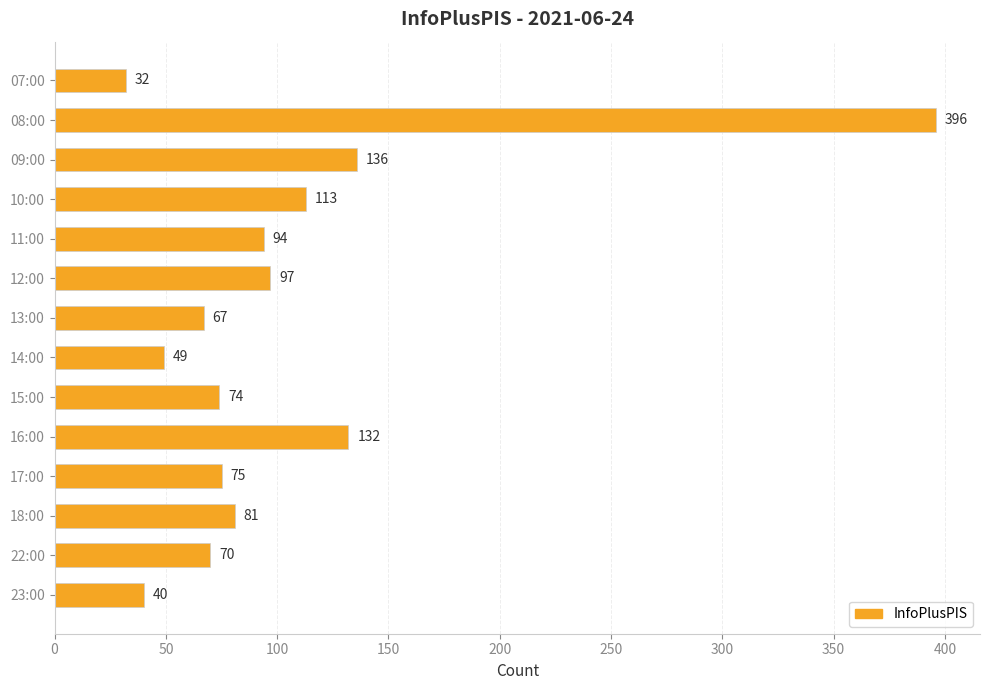

What is the label of the 14th bar from the top?

23:00